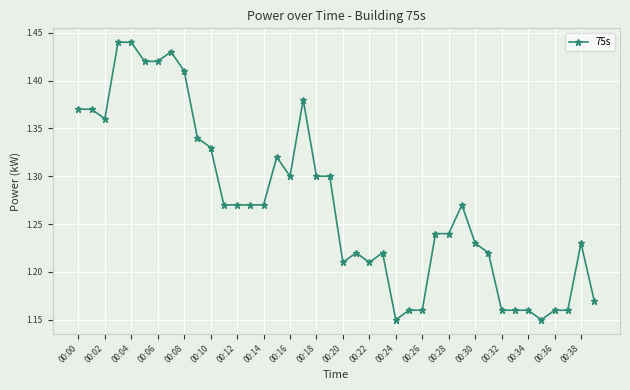

How many values are between 1 and 2?

40